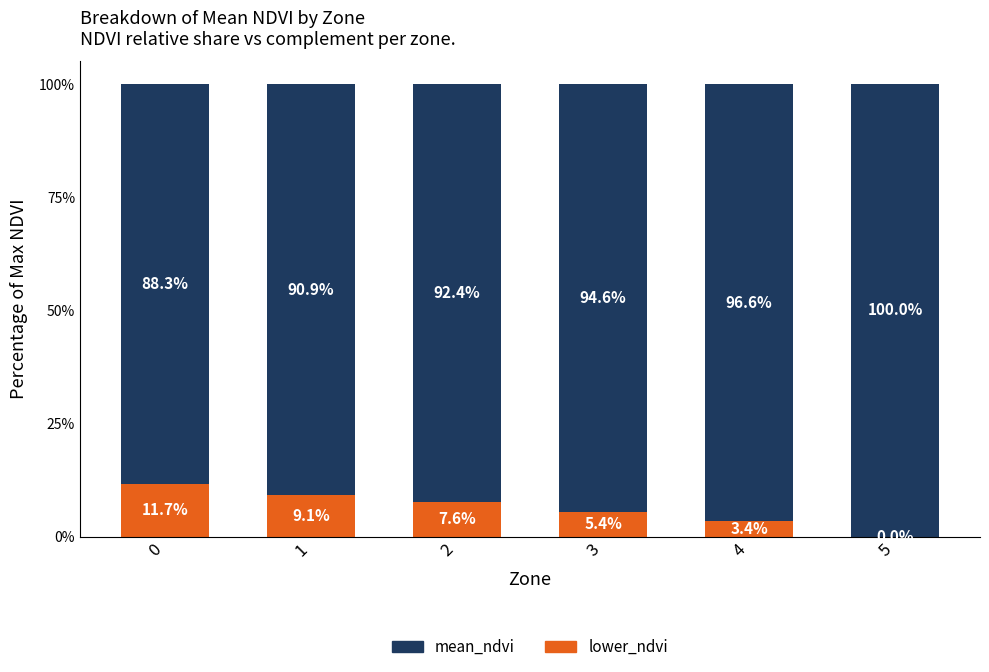

Reading left to right, transcribe the values for lower_ndvi.

0=11.7	1=9.1	2=7.6	3=5.4	4=3.4	5=0.0